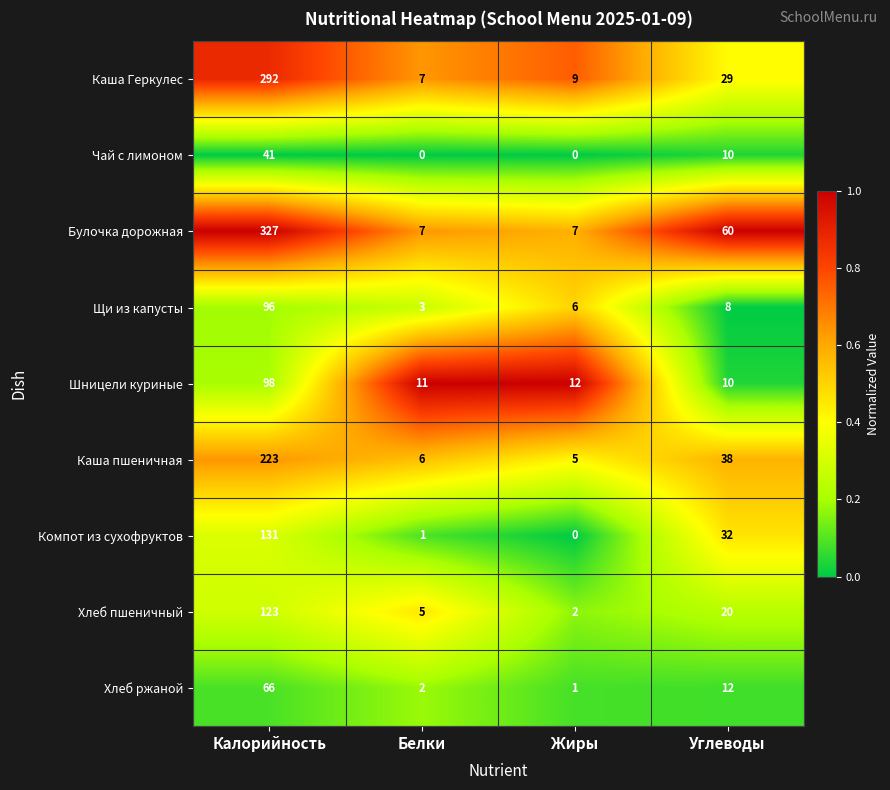

List the labels in order of Каша Геркулес value, smallest first.

Белки, Жиры, Углеводы, Калорийность